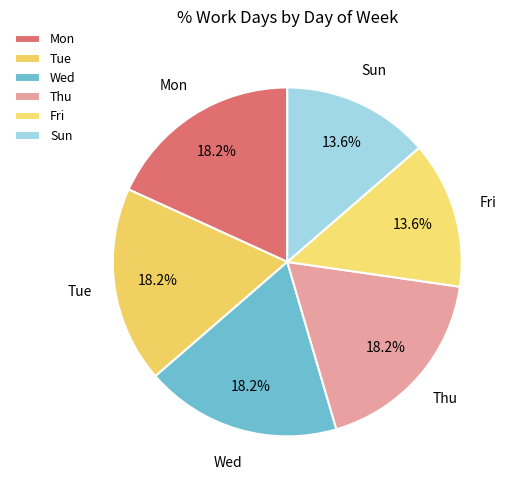

Is it true that Mon is 6% of the pie?

False